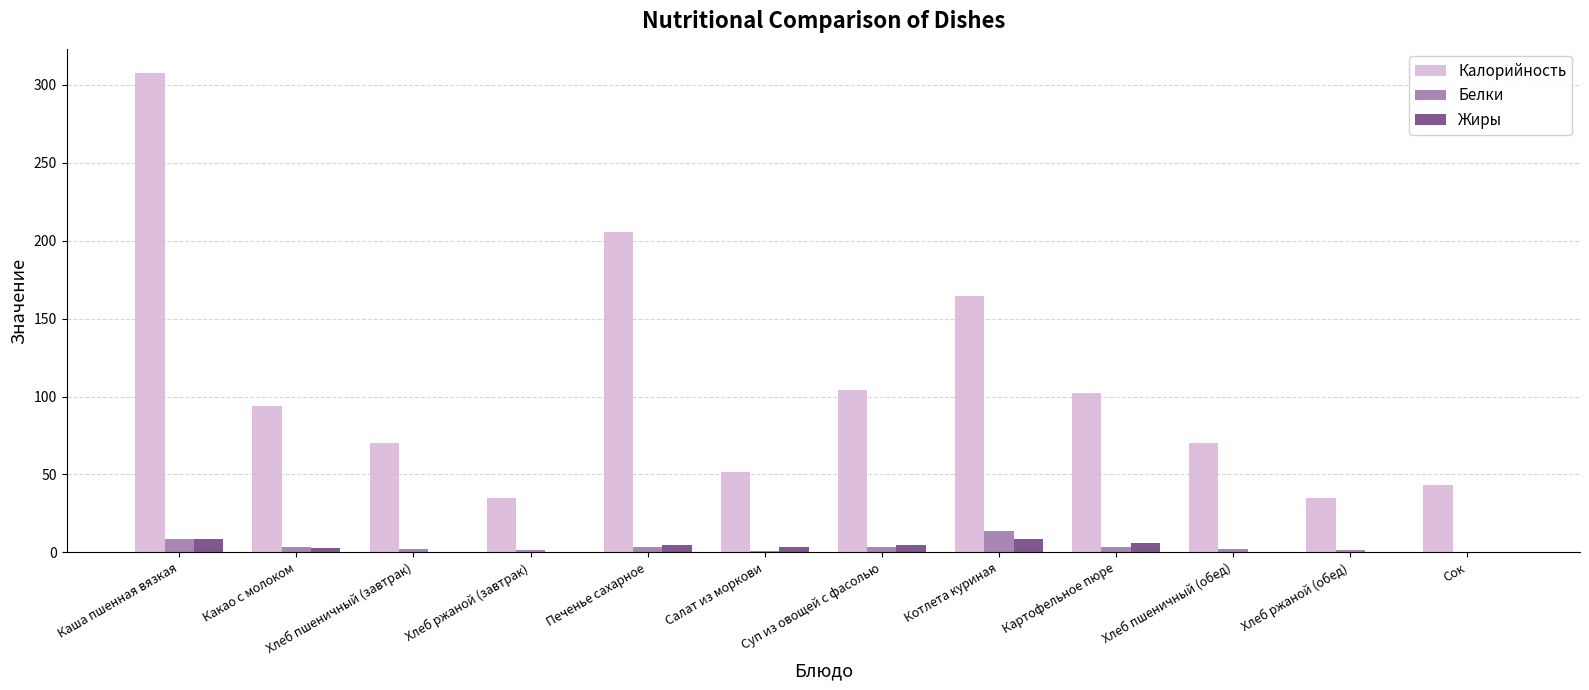

At which label is Калорийность closest to 171?

Котлета куриная